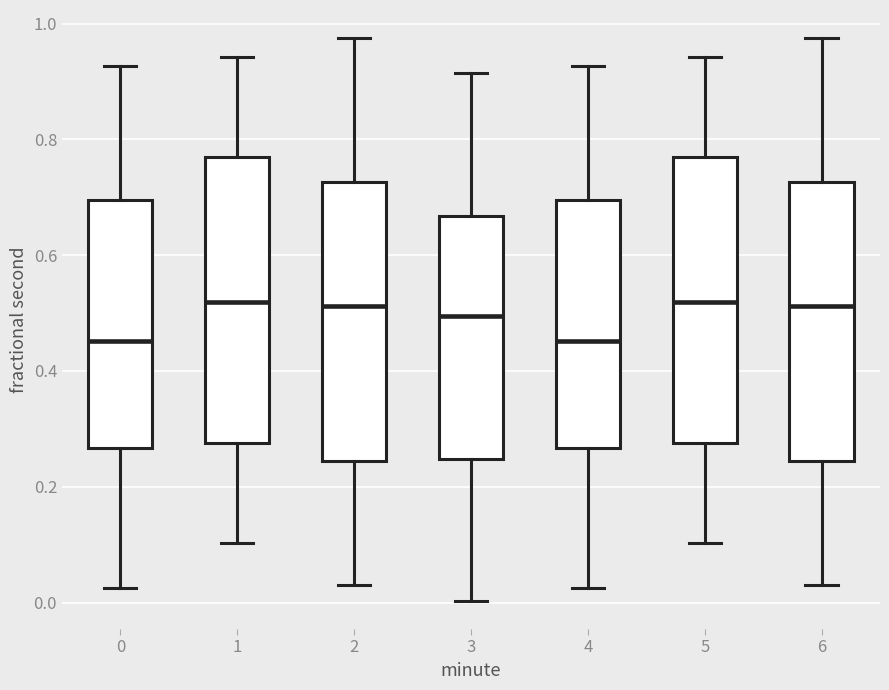

Reading left to right, transcribe this box plot: for each box, give where its median line is, the range the box spans, and where its two whiskers end, as read against the y-axis. The values are not printed on the chart, so give them approximately, as read against the axis.

0: median 0.46, box 0.26 to 0.70, whiskers 0.02 to 0.92
1: median 0.52, box 0.28 to 0.78, whiskers 0.10 to 0.94
2: median 0.52, box 0.24 to 0.72, whiskers 0.04 to 0.98
3: median 0.50, box 0.24 to 0.66, whiskers 0.00 to 0.92
4: median 0.46, box 0.26 to 0.70, whiskers 0.02 to 0.92
5: median 0.52, box 0.28 to 0.78, whiskers 0.10 to 0.94
6: median 0.52, box 0.24 to 0.72, whiskers 0.04 to 0.98